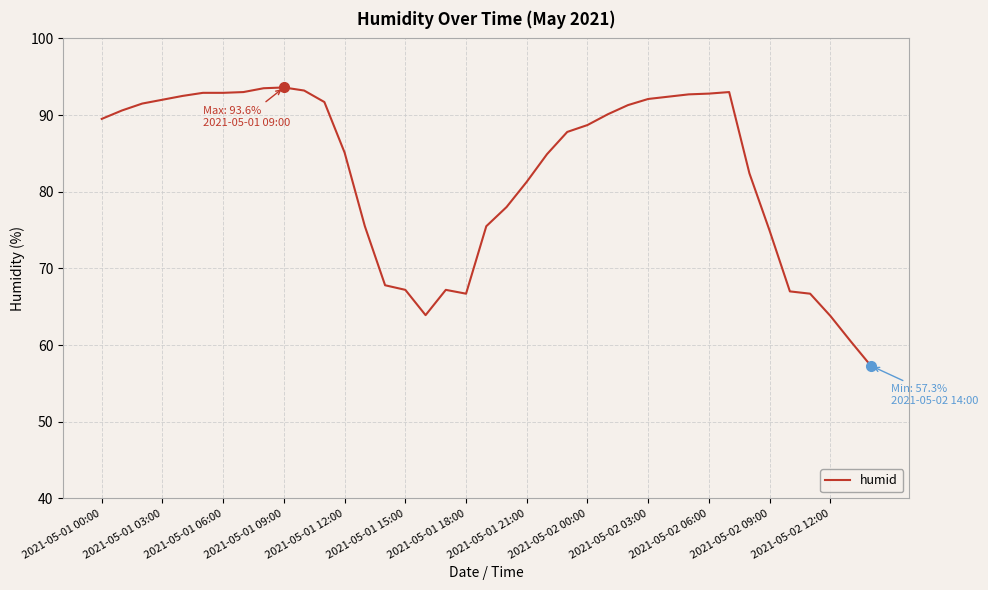

What is the greatest value displayed?

93.6